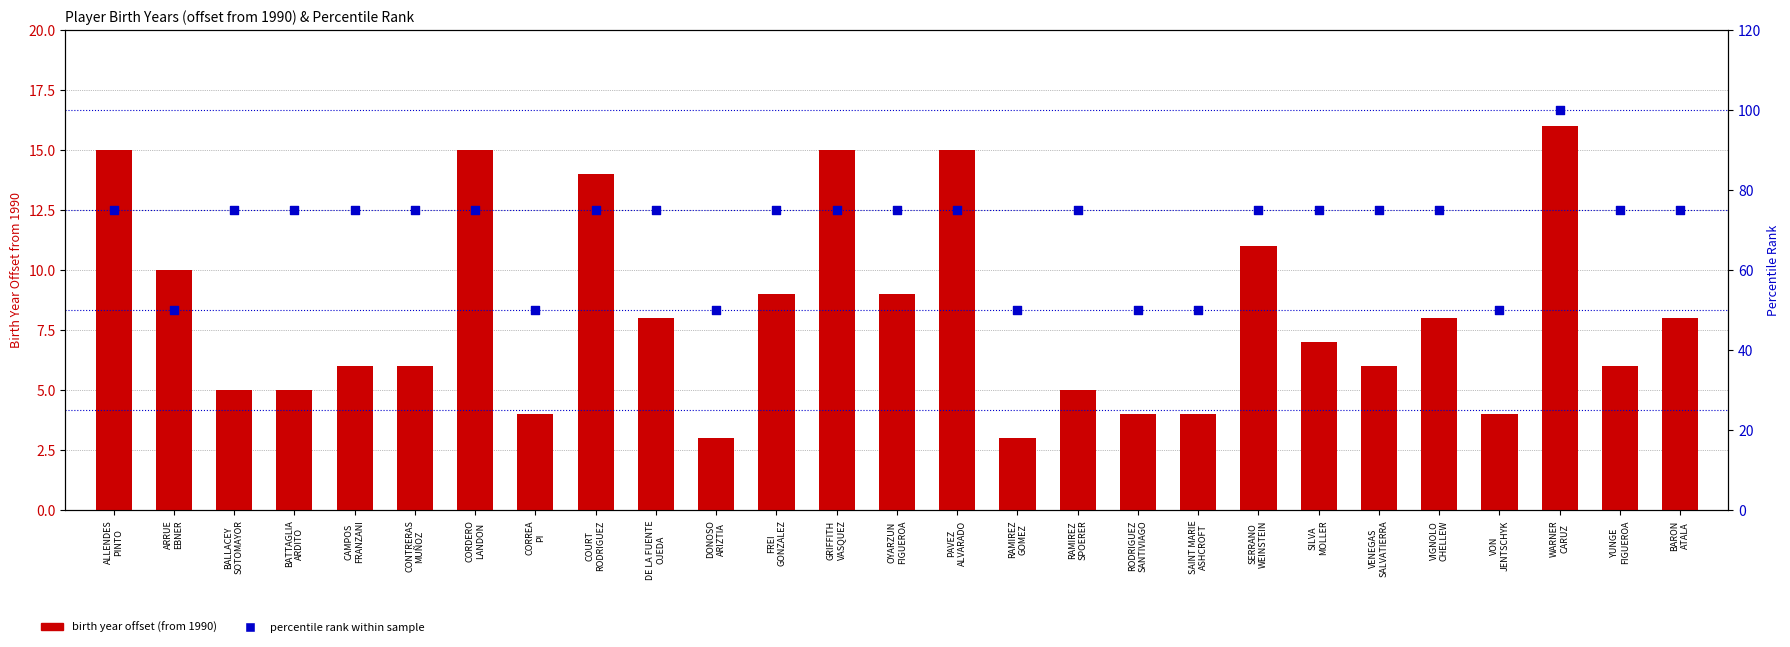

At how many categories does at least one series exceed 53?

20